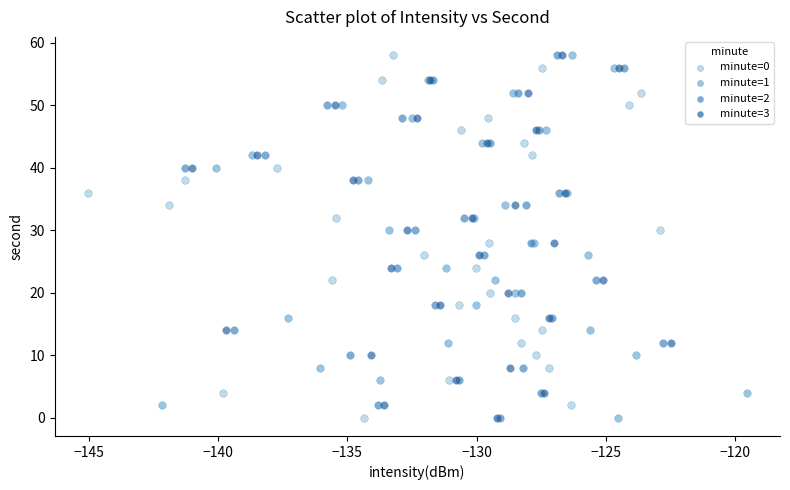

What are all the series names shown in the legend?

minute=0, minute=1, minute=2, minute=3